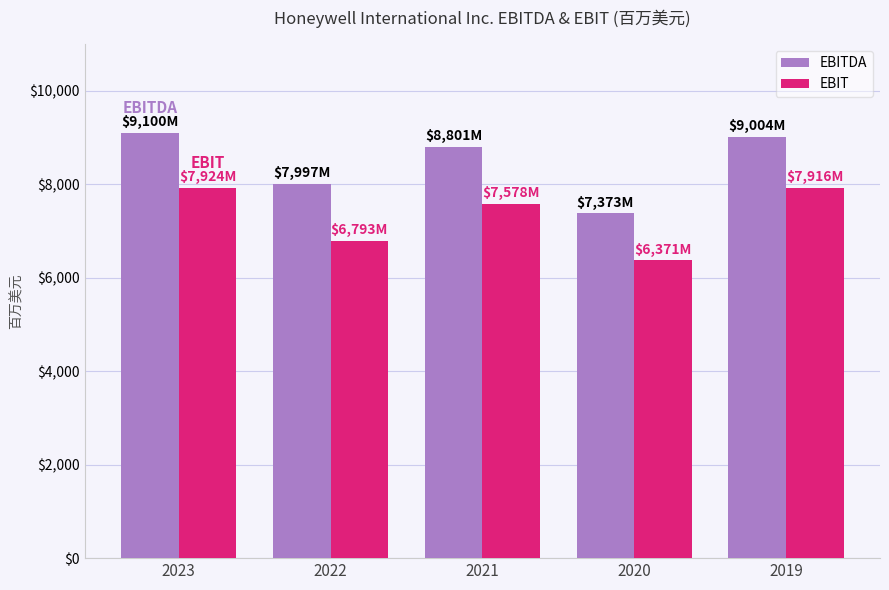

What is the difference between the EBIT values at 2020 and 2019?

1545